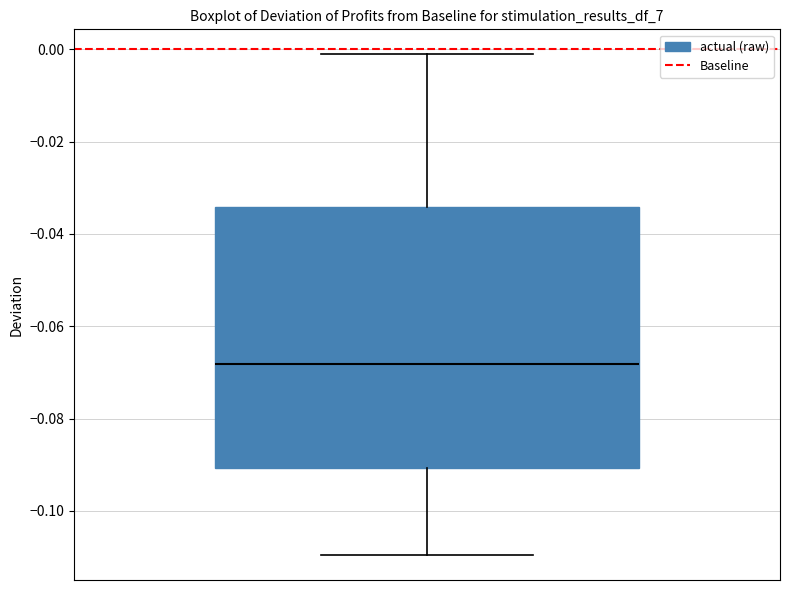

Read this box plot against the y-axis: the position of the median line, the range covered by the box, and the ends of both whiskers. The values are not printed on the chart, so give them approximately, as read against the axis.

median -0.068, box -0.090 to -0.034, whiskers -0.110 to -0.002